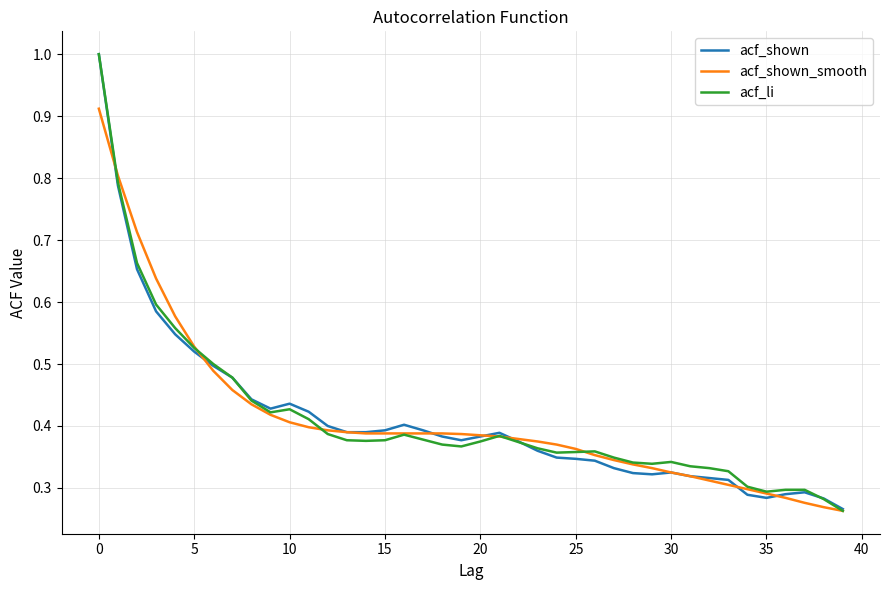

List the series in order of their peak value, lowest first.

acf_shown_smooth, acf_shown, acf_li